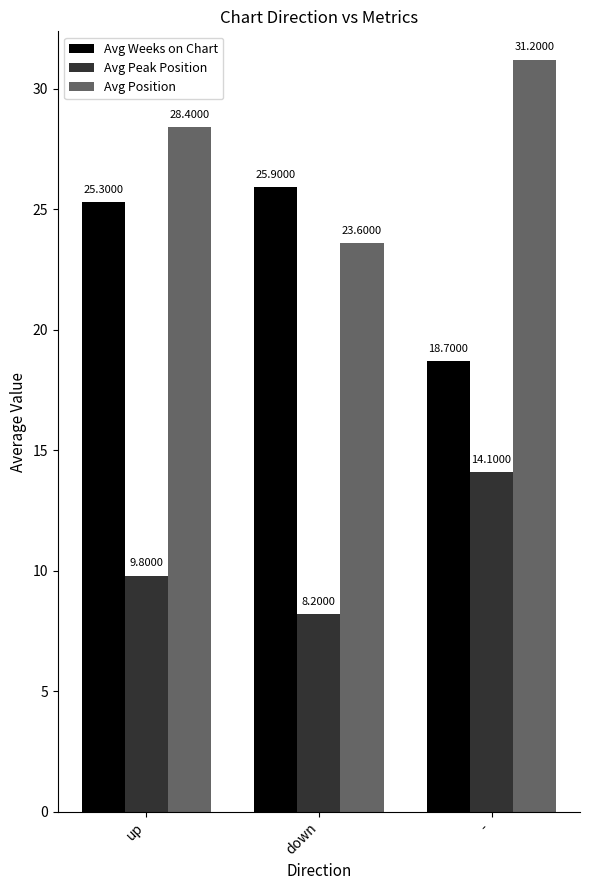

List the series in order of their overall mean, highest first.

Avg Position, Avg Weeks on Chart, Avg Peak Position